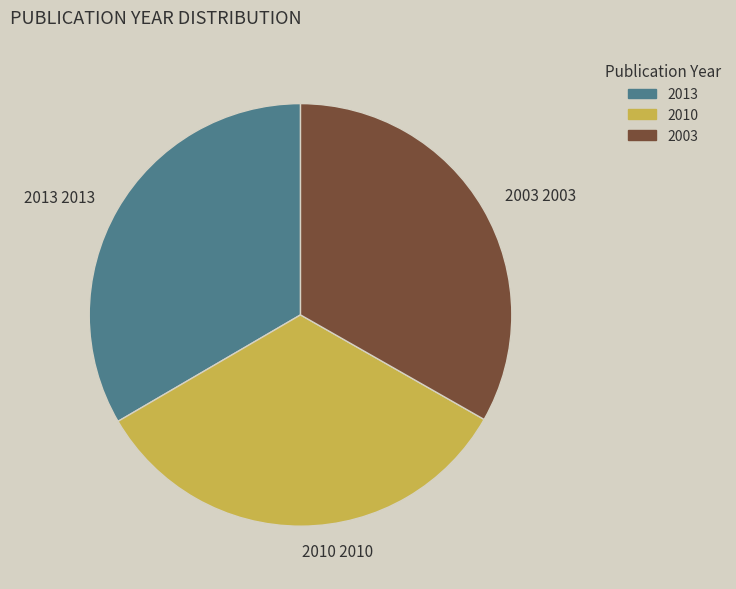

Approximately how many times larger is the value at 2010 2010 compared to 2003 2003?

1.0